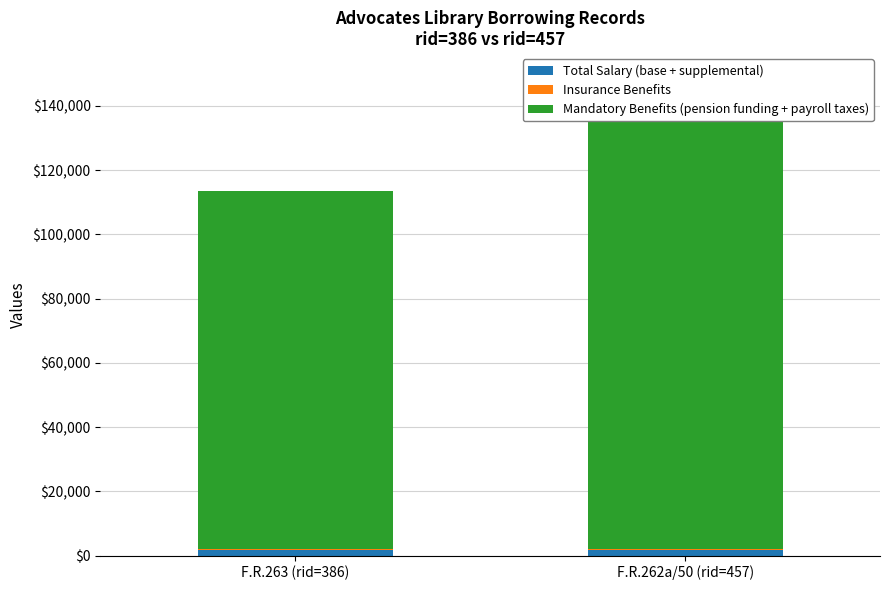

How many values in the Insurance Benefits series are below 278?

1